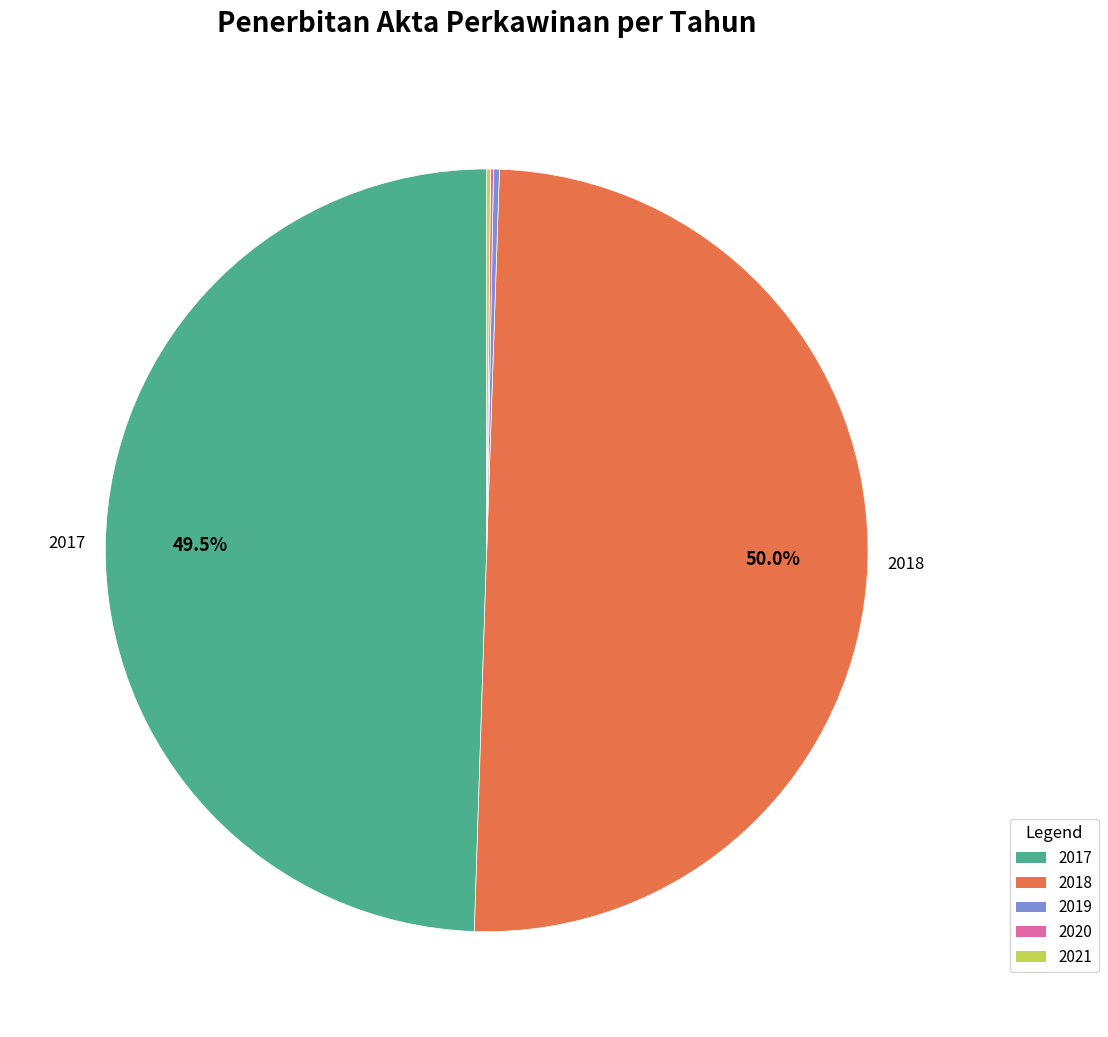

To the nearest percent, what is the average slice percentage?

20%